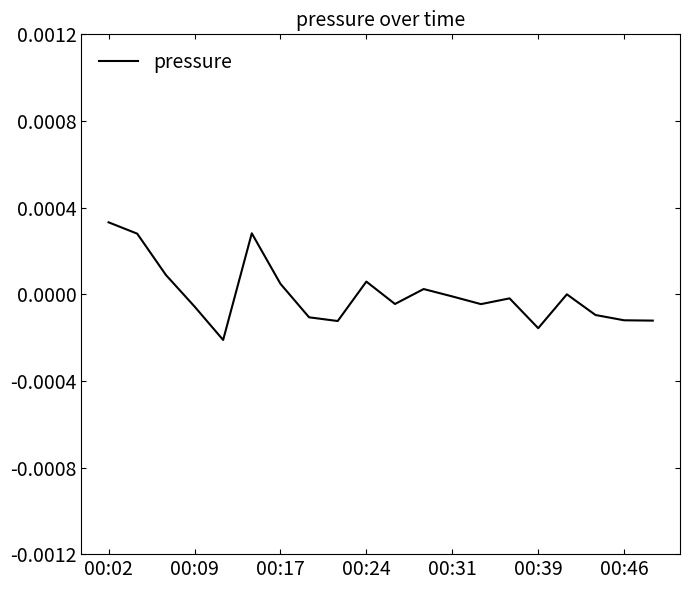

At which category does the chart reach its peak across all series?

00:02